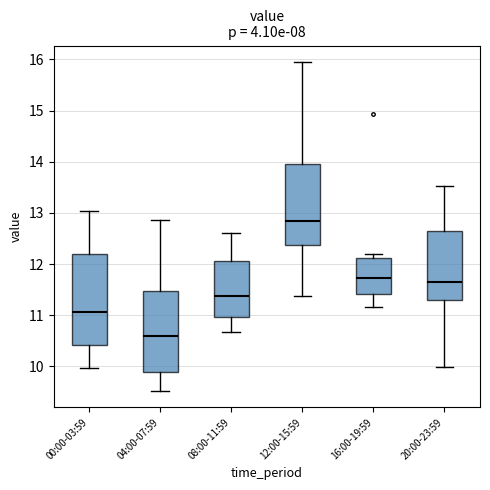

Reading left to right, transcribe this box plot: for each box, give where its median line is, the range the box spans, and where its two whiskers end, as read against the y-axis. The values are not printed on the chart, so give them approximately, as read against the axis.

00:00-03:59: median 11.1, box 10.4 to 12.2, whiskers 10.0 to 13.0
04:00-07:59: median 10.6, box 9.9 to 11.5, whiskers 9.5 to 12.9
08:00-11:59: median 11.4, box 11.0 to 12.1, whiskers 10.7 to 12.6
12:00-15:59: median 12.8, box 12.4 to 14.0, whiskers 11.4 to 16.0
16:00-19:59: median 11.7, box 11.4 to 12.1, whiskers 11.2 to 12.2
20:00-23:59: median 11.7, box 11.3 to 12.7, whiskers 10.0 to 13.5